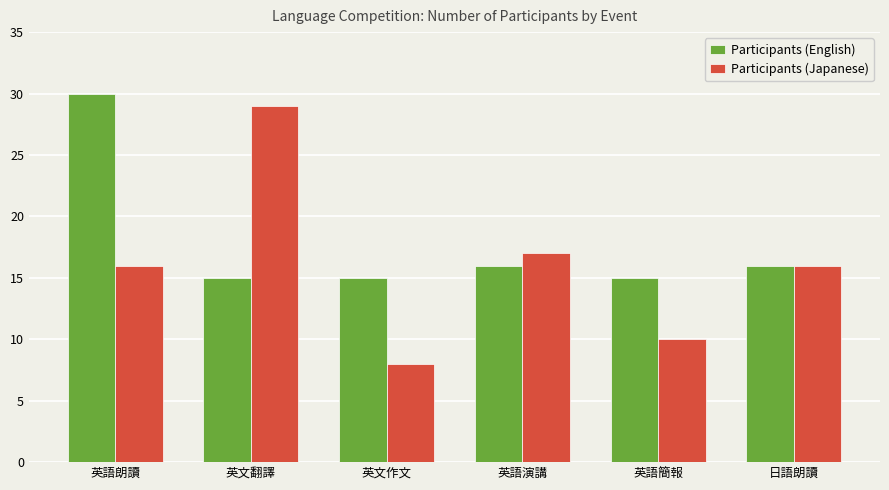

List the series in order of their overall mean, highest first.

Participants (English), Participants (Japanese)